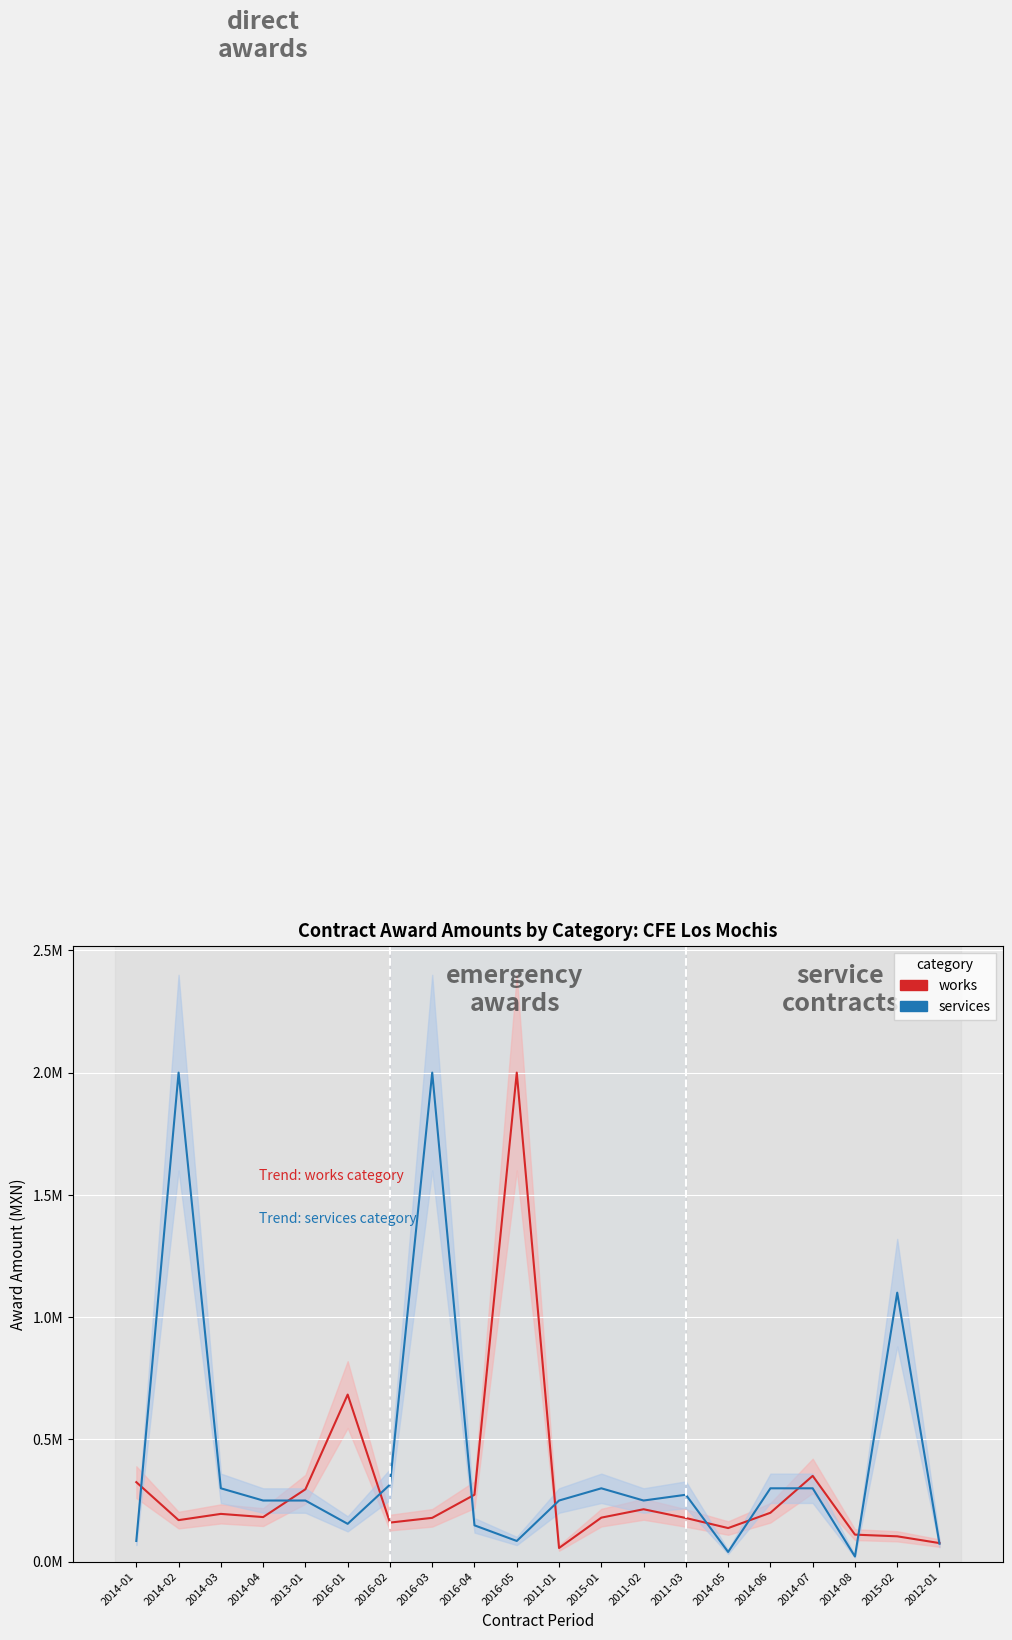

Reading left to right, what are all the values shown in this chart?

works: 2014-01=0.3	2014-02=0.2	2014-03=0.2	2014-04=0.2	2013-01=0.3	2016-01=0.7	2016-02=0.2	2016-03=0.2	2016-04=0.3	2016-05=2.0	2011-01=0.1	2015-01=0.2	2011-02=0.2	2011-03=0.2	2014-05=0.1	2014-06=0.2	2014-07=0.4	2014-08=0.1	2015-02=0.1	2012-01=0.1
services: 2014-01=0.1	2014-02=2.0	2014-03=0.3	2014-04=0.2	2013-01=0.2	2016-01=0.2	2016-02=0.3	2016-03=2.0	2016-04=0.1	2016-05=0.1	2011-01=0.2	2015-01=0.3	2011-02=0.2	2011-03=0.3	2014-05=0.0	2014-06=0.3	2014-07=0.3	2014-08=0.0	2015-02=1.1	2012-01=0.1